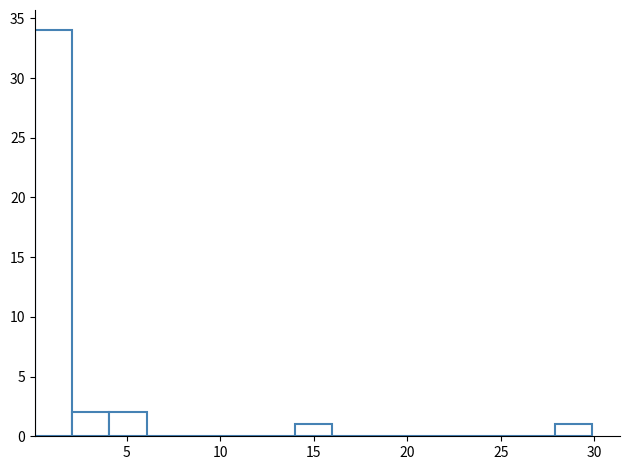

Read against the x-axis, roughly where is the centre of the tallest bar?

1.0